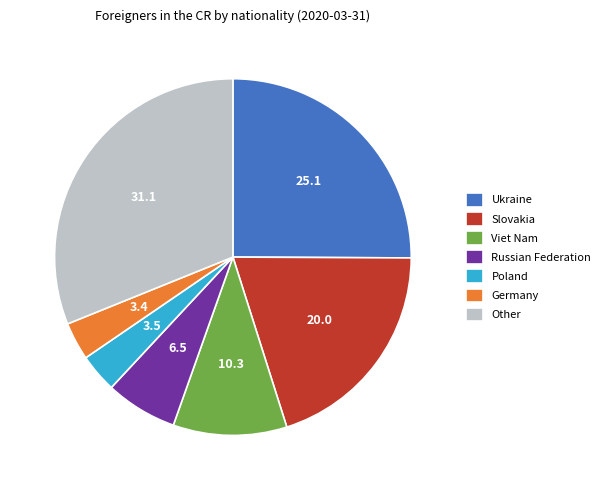

How many segments does this pie chart have?

7